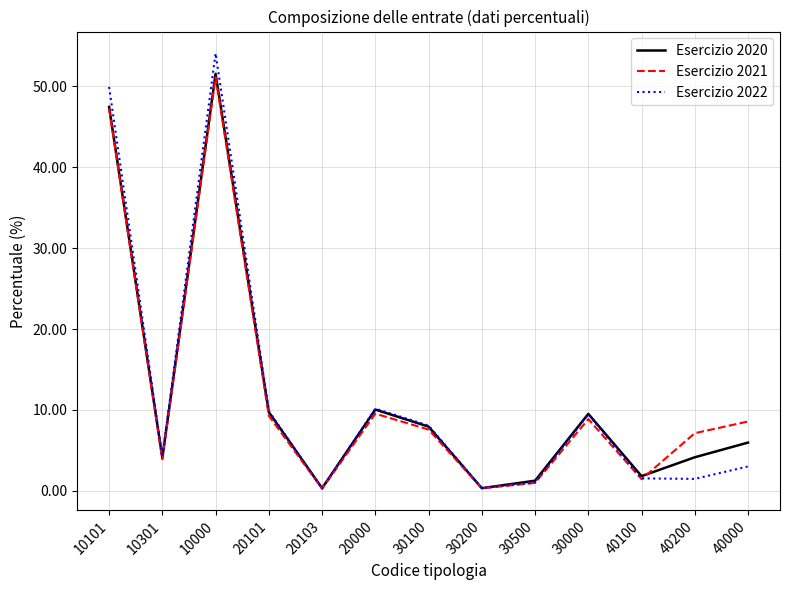

Which series has the largest range (max minus min)?

Esercizio 2022